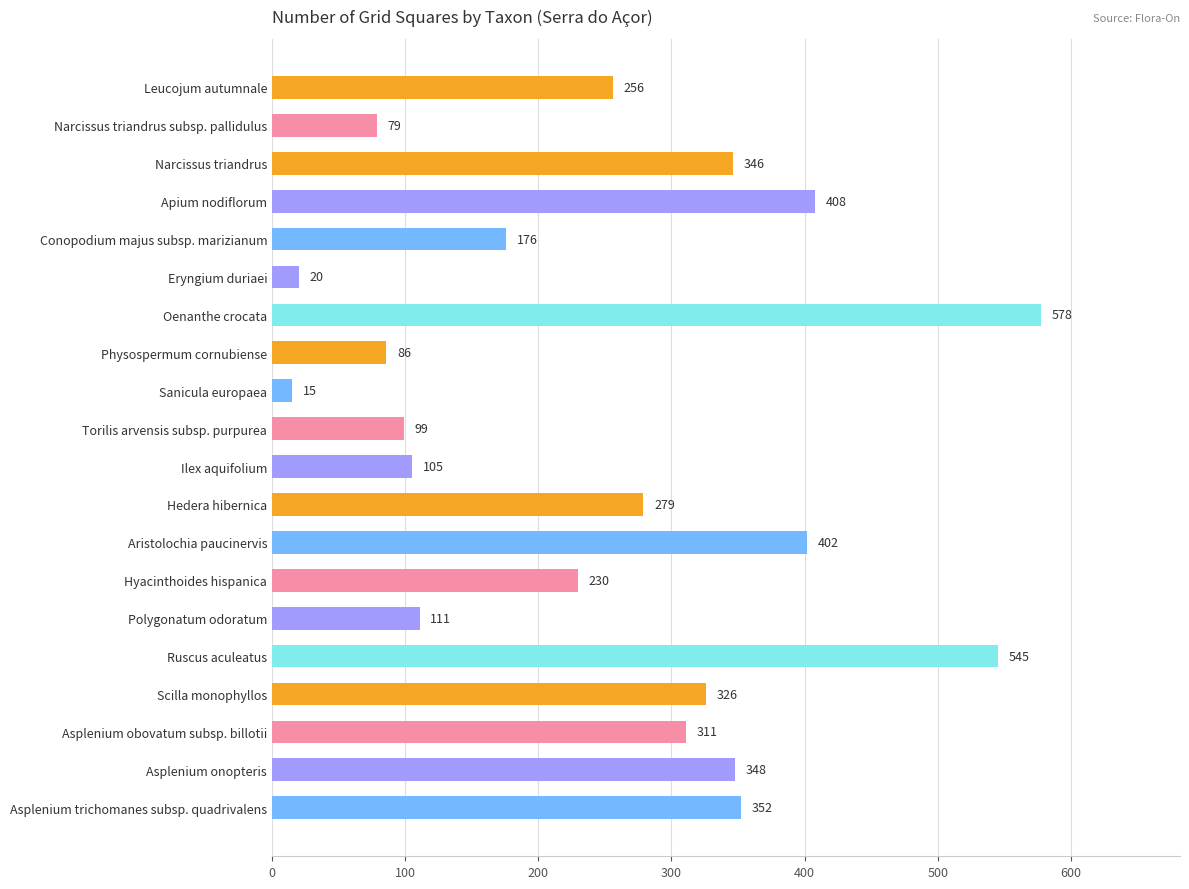

What is the label of the 1st bar from the top?

Leucojum autumnale